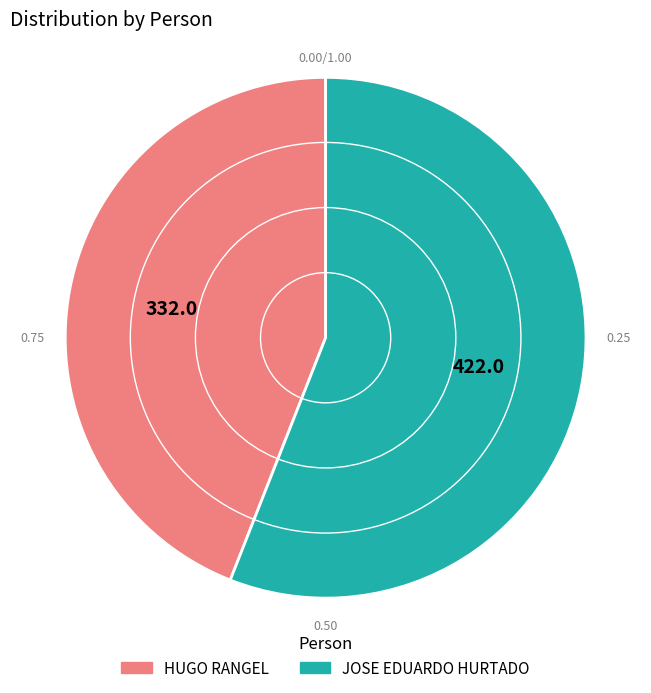

Which category has the smallest portion of the pie?

HUGO RANGEL